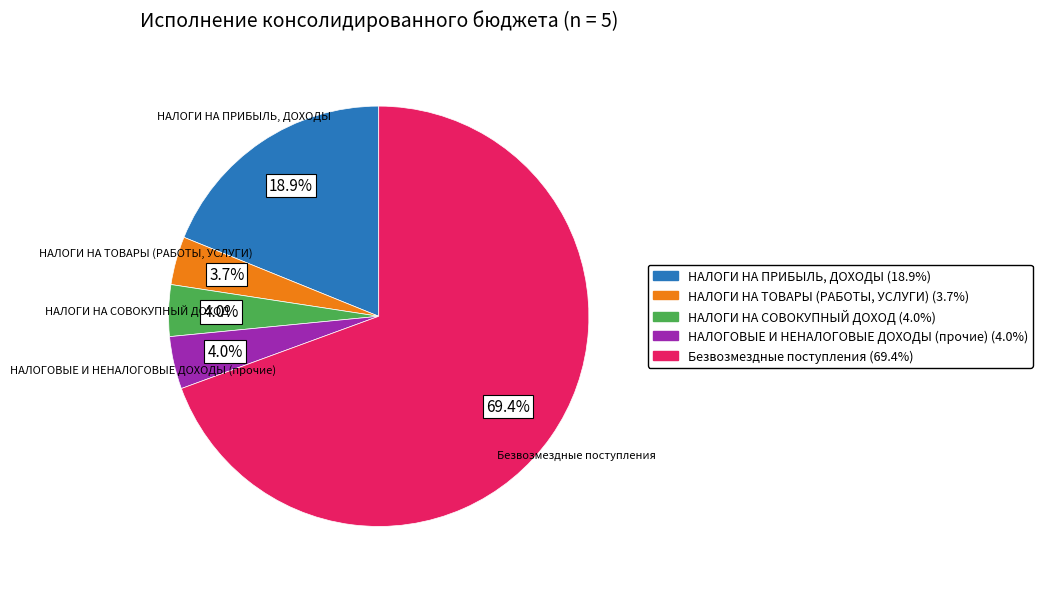

Which slice is the largest?

Безвозмездные поступления